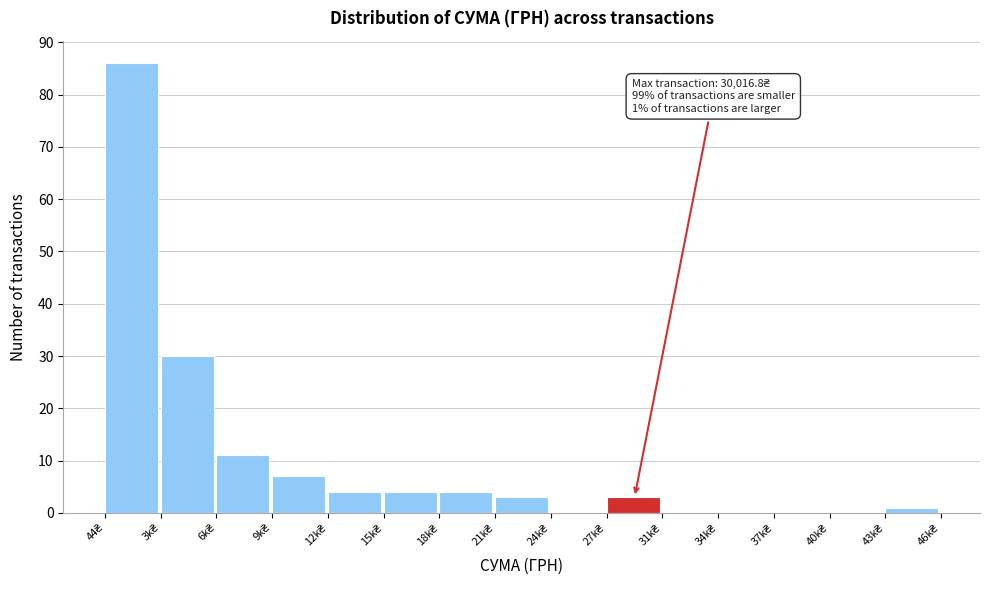

What is the maximum value shown in the chart?

86